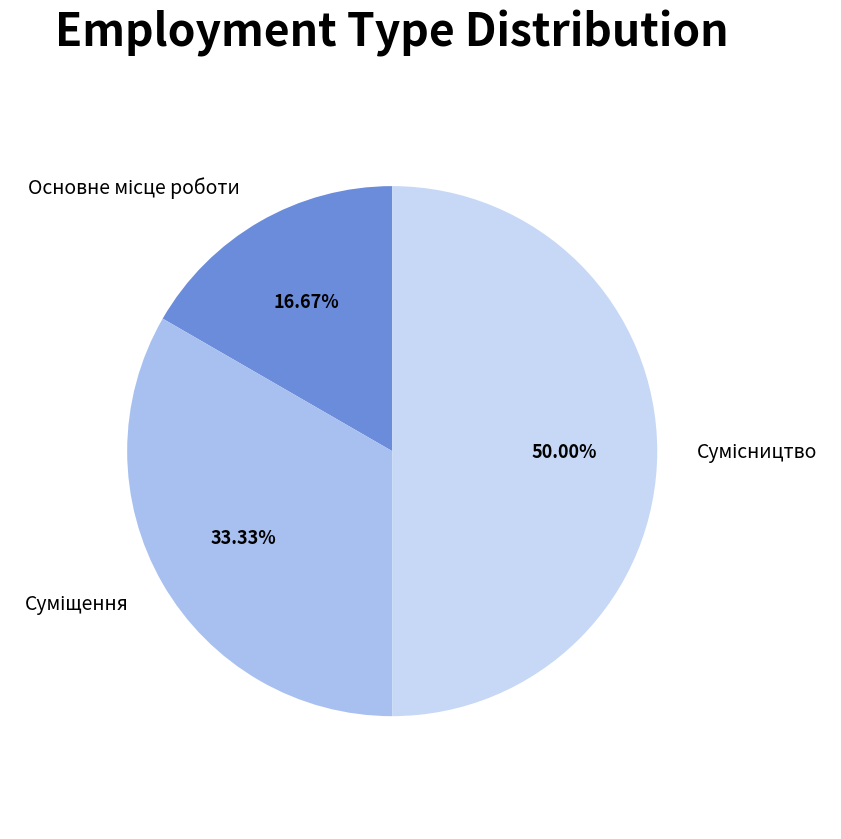

How many segments does this pie chart have?

3